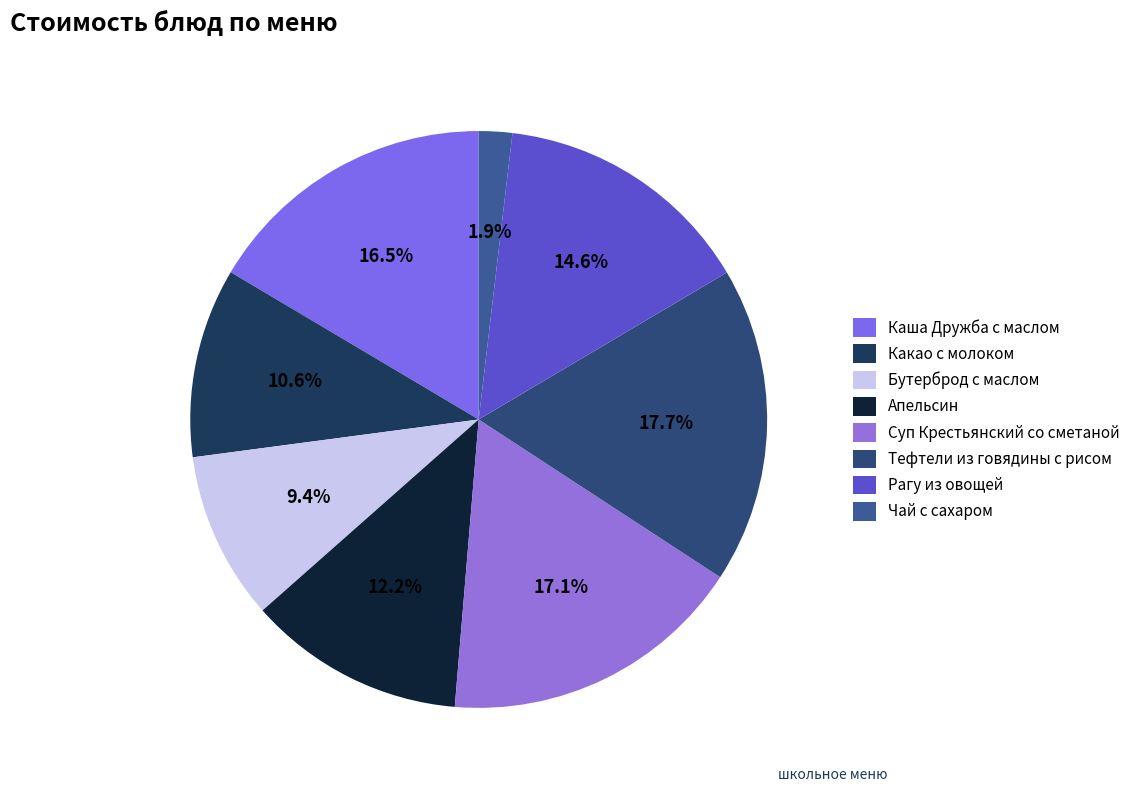

To the nearest percent, what is the average slice percentage?

12%